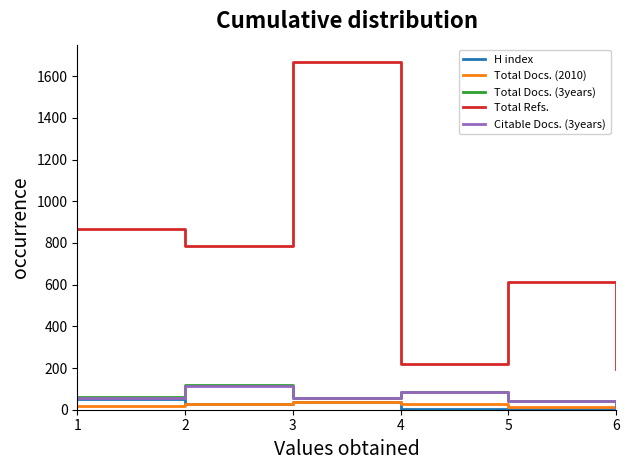

What is the difference between the maximum and minimum values in the Total Docs. (2010) series?

27